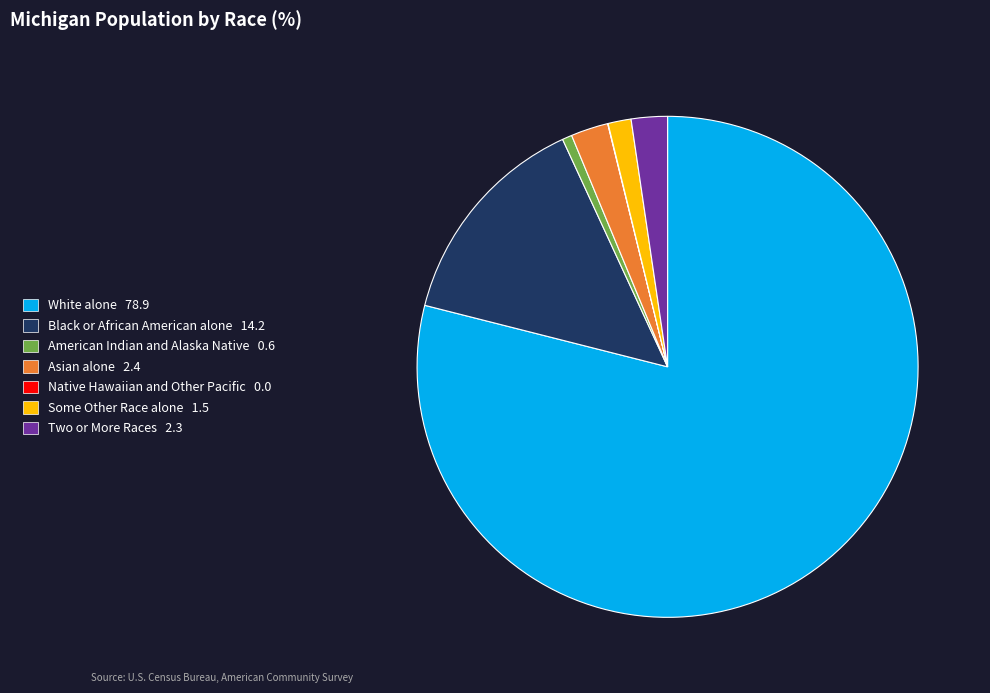

Approximately how many times larger is the value at American Indian and Alaska Native 0.6 compared to Some Other Race alone 1.5?

0.4